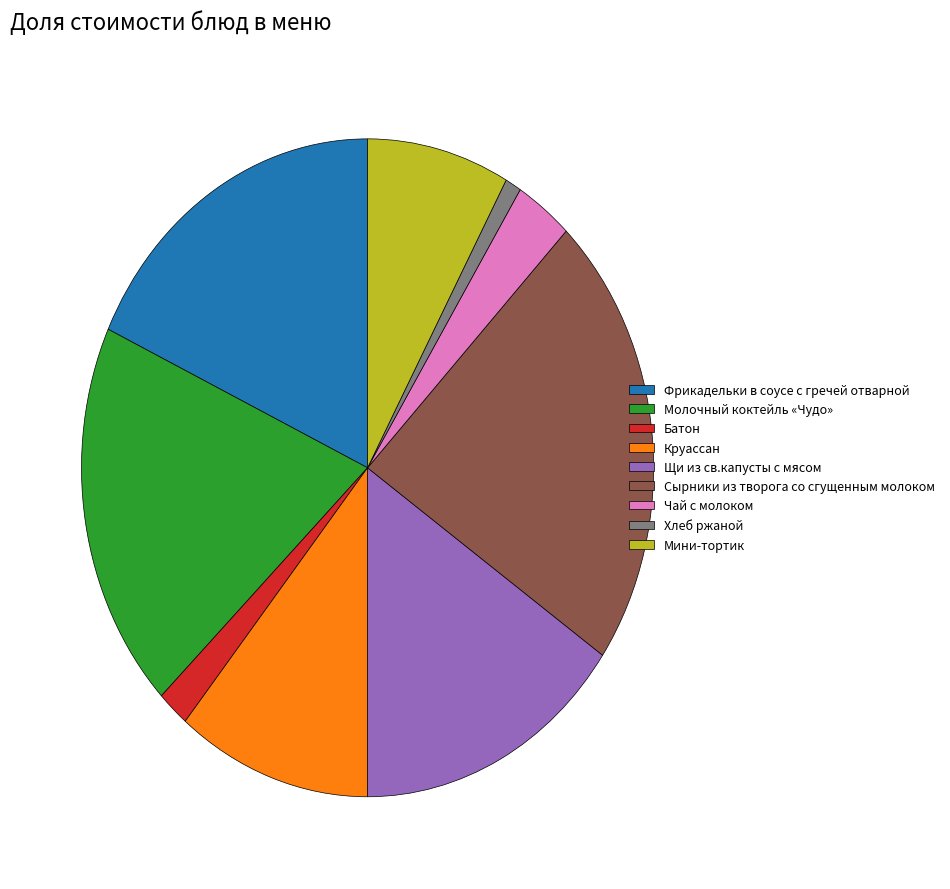

The Круассан slice represents 11% of the pie. True or false?

True